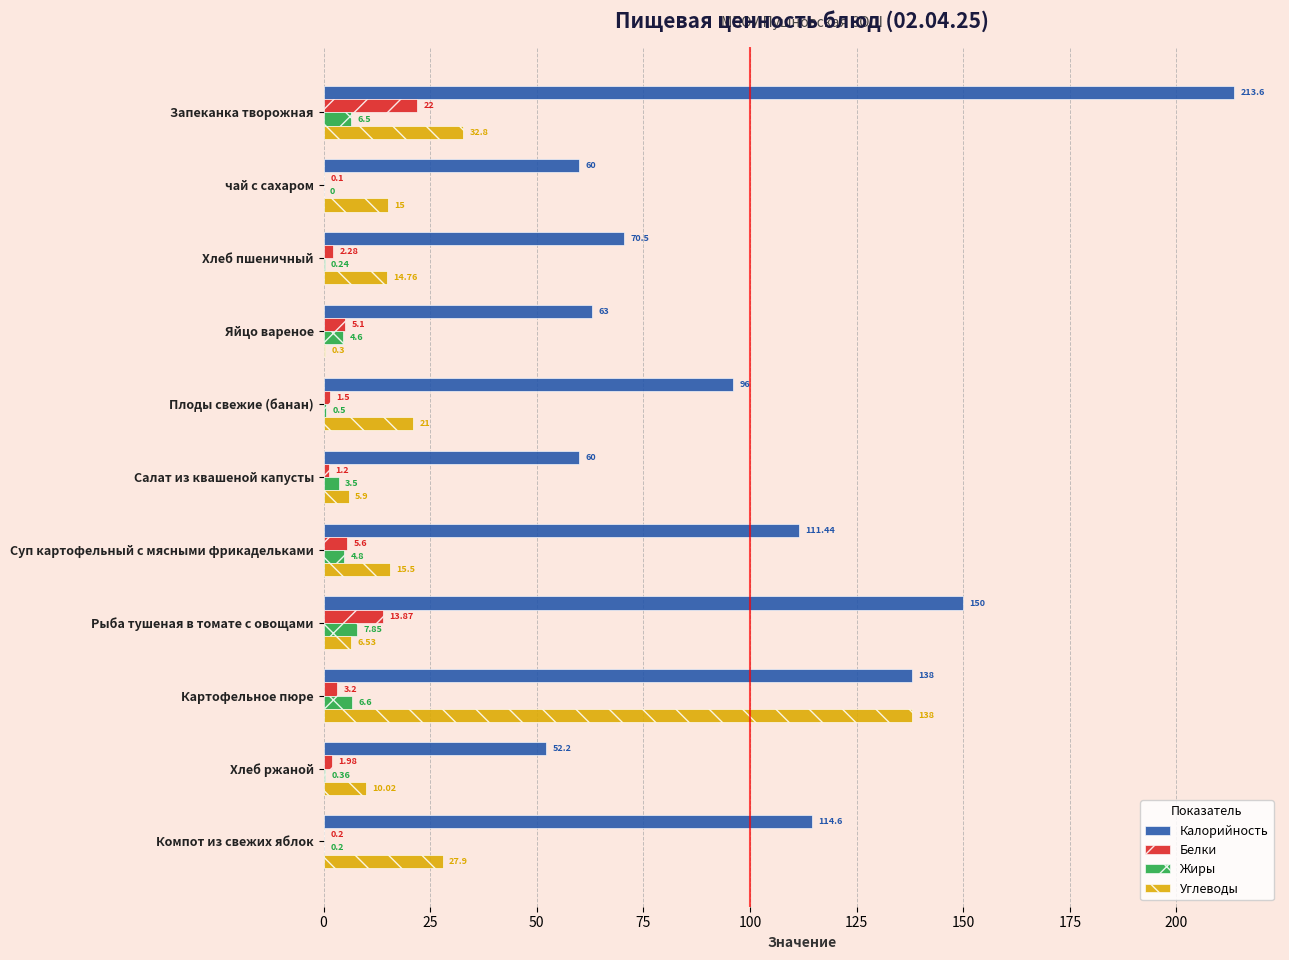

What is the sum of all Углеводы values?

287.7